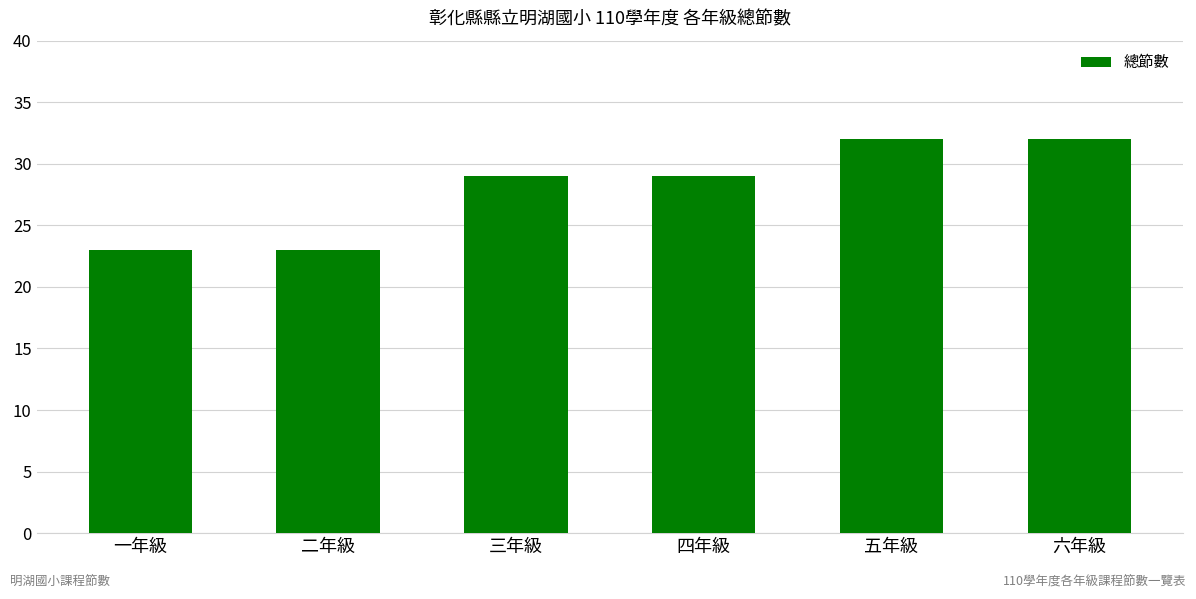

What is the approximate value at 四年級?

29